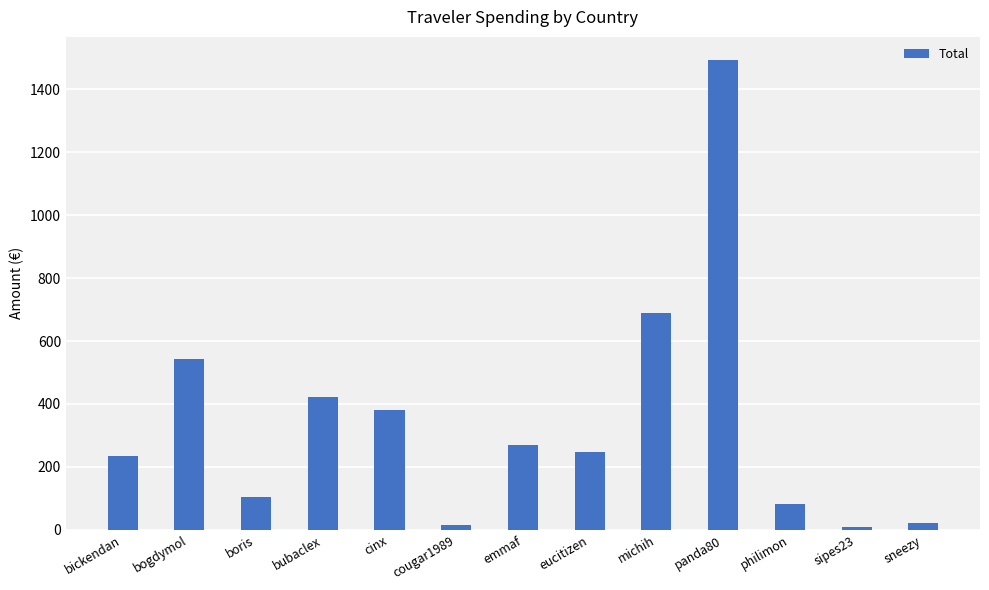

Is it true that the value at bubaclex is 422.4?

True